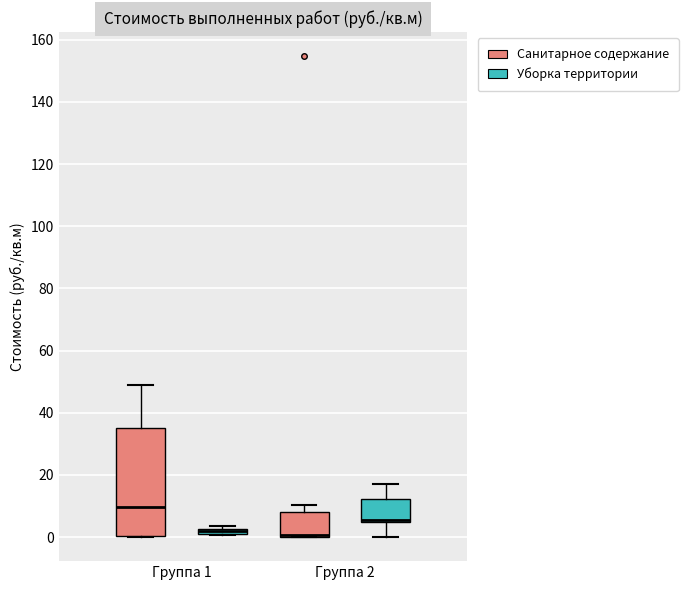

Where does the upper whisker of the box for Группа 2 (Уборка территории) end on the y-axis? The values are not printed on the chart, so give them approximately, as read against the axis.

18